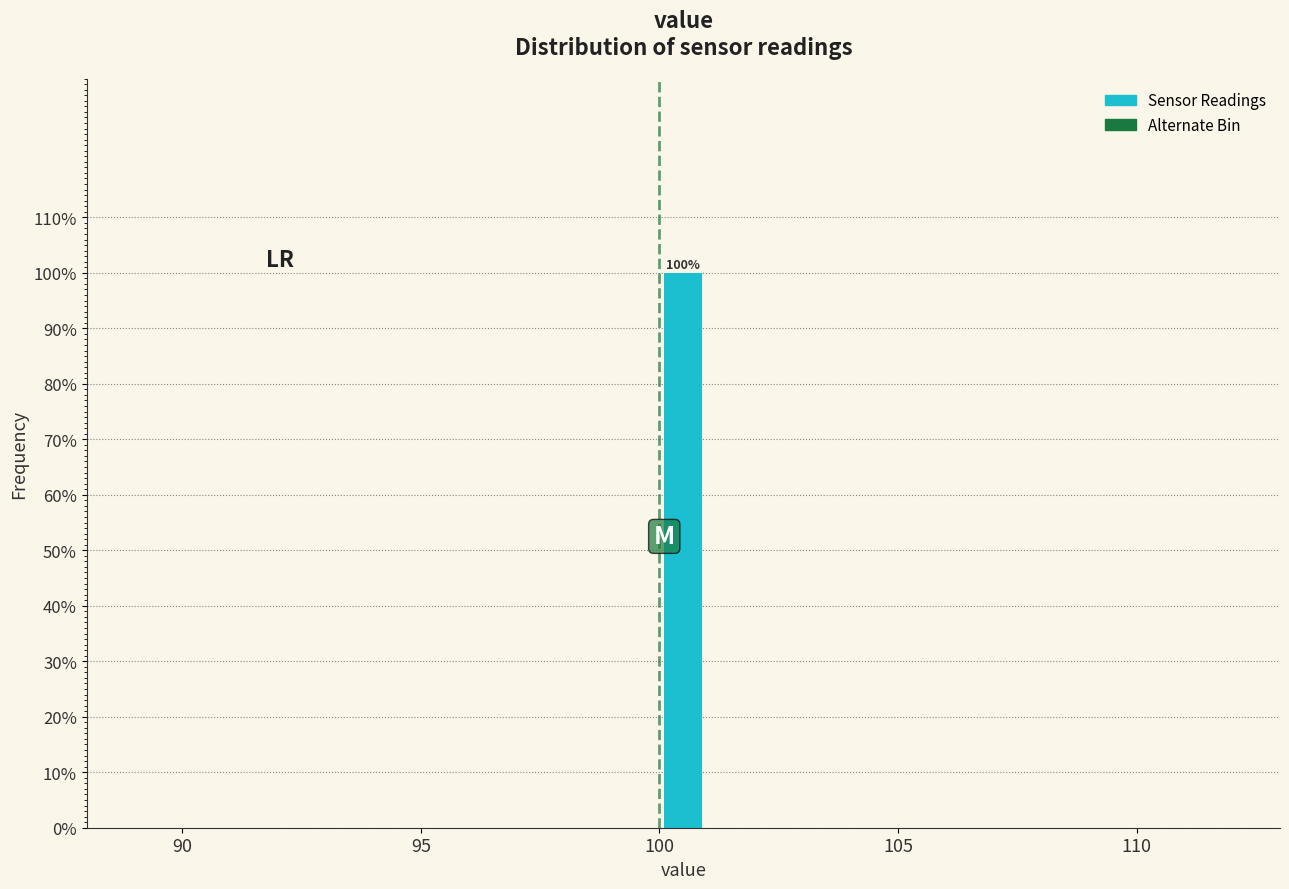

Around what value on the x-axis is the tallest bar? Give the approximate position of its centre, as read against the axis.

100.5